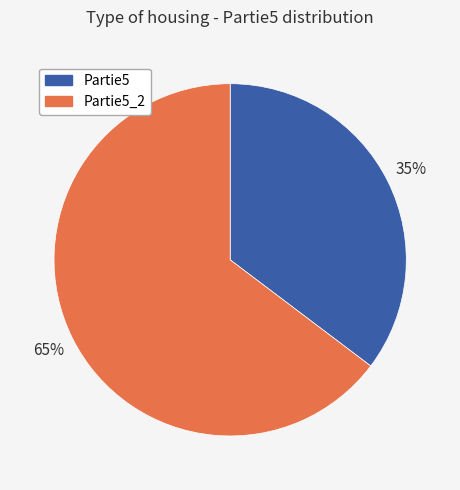

To the nearest percent, what percentage of the pie is Partie5_2?

65%